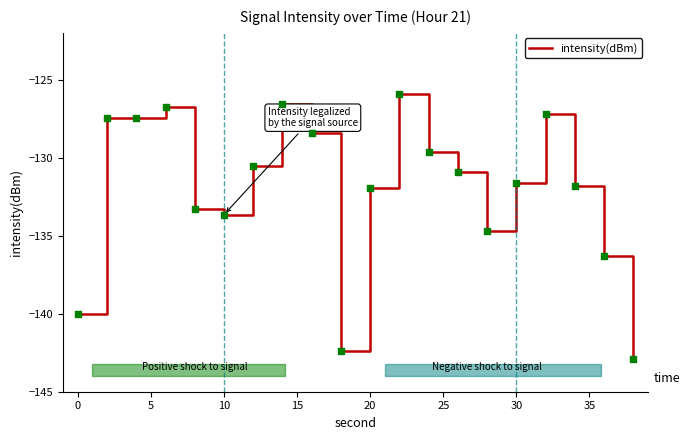

What is the difference between the maximum and minimum values?

16.9